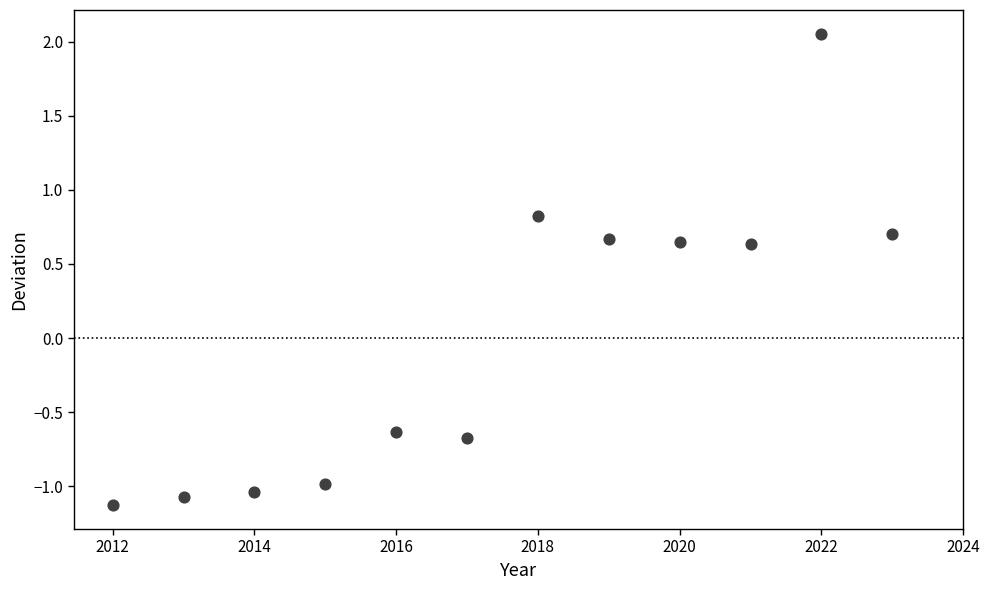

What is the average X value?

2017.5